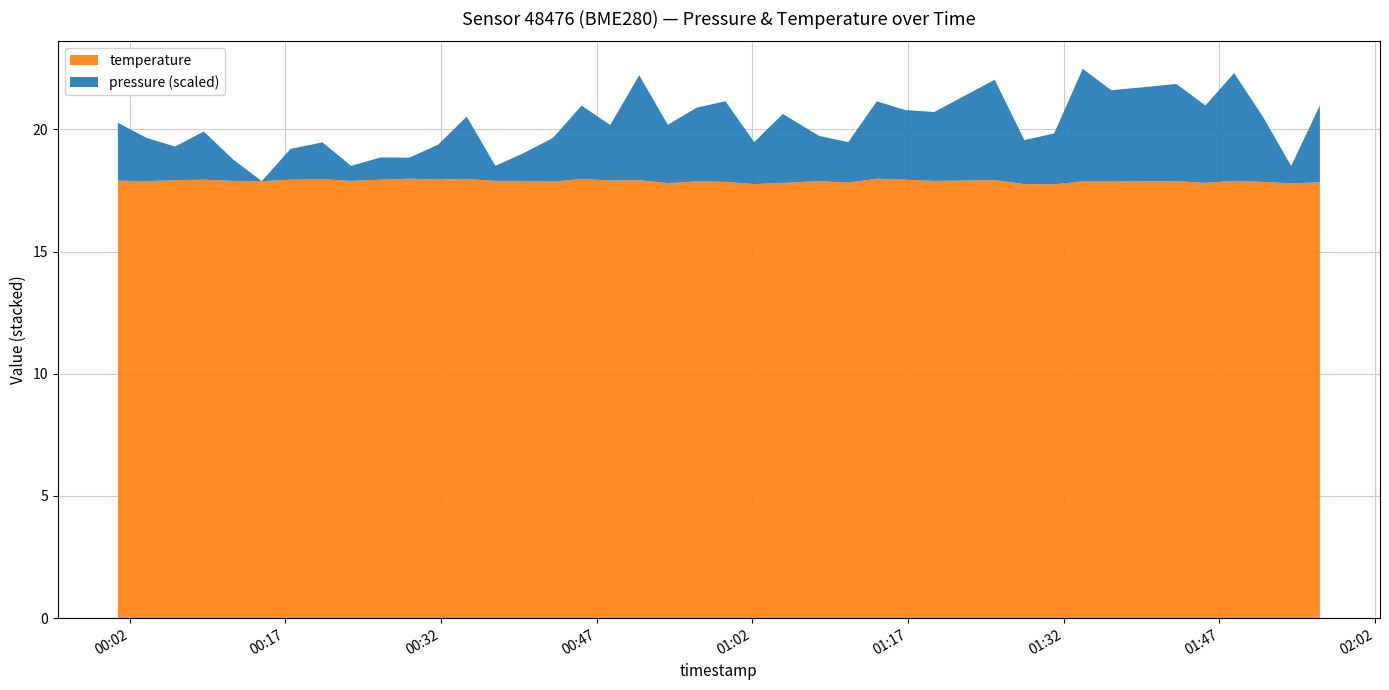

Reading left to right, extract all data points from this chart.

pressure: 2023-07-28T00:00:52=100246.7	2023-07-28T00:03:37=100240.8	2023-07-28T00:06:23=100236.8	2023-07-28T00:09:09=100242.8	2023-07-28T00:11:58=100231.8	2023-07-28T00:14:44=100223.0	2023-07-28T00:17:30=100235.6	2023-07-28T00:20:35=100238.1	2023-07-28T00:23:21=100229.2	2023-07-28T00:26:12=100232.2	2023-07-28T00:28:57=100231.6	2023-07-28T00:31:44=100237.3	2023-07-28T00:34:29=100248.6	2023-07-28T00:37:15=100229.2	2023-07-28T00:40:00=100234.5	2023-07-28T00:42:48=100240.9	2023-07-28T00:45:33=100253.0	2023-07-28T00:48:19=100245.7	2023-07-28T00:51:06=100266.0	2023-07-28T00:53:52=100246.9	2023-07-28T00:56:38=100253.2	2023-07-28T00:59:25=100256.0	2023-07-28T01:02:11=100240.2	2023-07-28T01:04:57=100251.2	2023-07-28T01:08:26=100241.6	2023-07-28T01:11:15=100239.6	2023-07-28T01:14:00=100254.7	2023-07-28T01:16:45=100251.5	2023-07-28T01:19:32=100251.2	2023-07-28T01:25:22=100264.1	2023-07-28T01:28:13=100241.1	2023-07-28T01:31:05=100243.8	2023-07-28T01:33:51=100269.1	2023-07-28T01:36:36=100260.3	2023-07-28T01:42:53=100262.8	2023-07-28T01:45:40=100254.7	2023-07-28T01:48:26=100267.1	2023-07-28T01:51:11=100249.9	2023-07-28T01:53:56=100230.2	2023-07-28T01:56:42=100254.5
temperature: 2023-07-28T00:00:52=17.9	2023-07-28T00:03:37=17.9	2023-07-28T00:06:23=17.9	2023-07-28T00:09:09=17.9	2023-07-28T00:11:58=17.9	2023-07-28T00:14:44=17.9	2023-07-28T00:17:30=17.9	2023-07-28T00:20:35=18.0	2023-07-28T00:23:21=17.9	2023-07-28T00:26:12=17.9	2023-07-28T00:28:57=18.0	2023-07-28T00:31:44=17.9	2023-07-28T00:34:29=18.0	2023-07-28T00:37:15=17.9	2023-07-28T00:40:00=17.9	2023-07-28T00:42:48=17.9	2023-07-28T00:45:33=18.0	2023-07-28T00:48:19=17.9	2023-07-28T00:51:06=17.9	2023-07-28T00:53:52=17.8	2023-07-28T00:56:38=17.9	2023-07-28T00:59:25=17.9	2023-07-28T01:02:11=17.8	2023-07-28T01:04:57=17.8	2023-07-28T01:08:26=17.9	2023-07-28T01:11:15=17.8	2023-07-28T01:14:00=18.0	2023-07-28T01:16:45=17.9	2023-07-28T01:19:32=17.9	2023-07-28T01:25:22=17.9	2023-07-28T01:28:13=17.8	2023-07-28T01:31:05=17.8	2023-07-28T01:33:51=17.9	2023-07-28T01:36:36=17.9	2023-07-28T01:42:53=17.9	2023-07-28T01:45:40=17.8	2023-07-28T01:48:26=17.9	2023-07-28T01:51:11=17.9	2023-07-28T01:53:56=17.8	2023-07-28T01:56:42=17.8